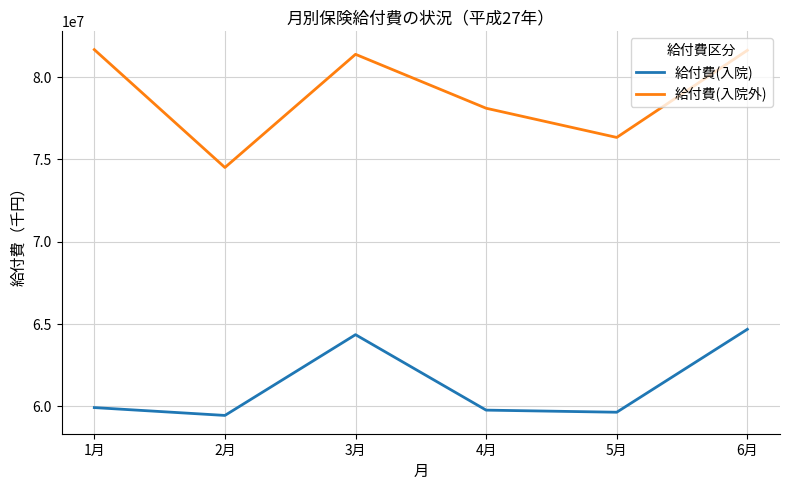

Where is the first local maximum for 給付費(入院)?

3月